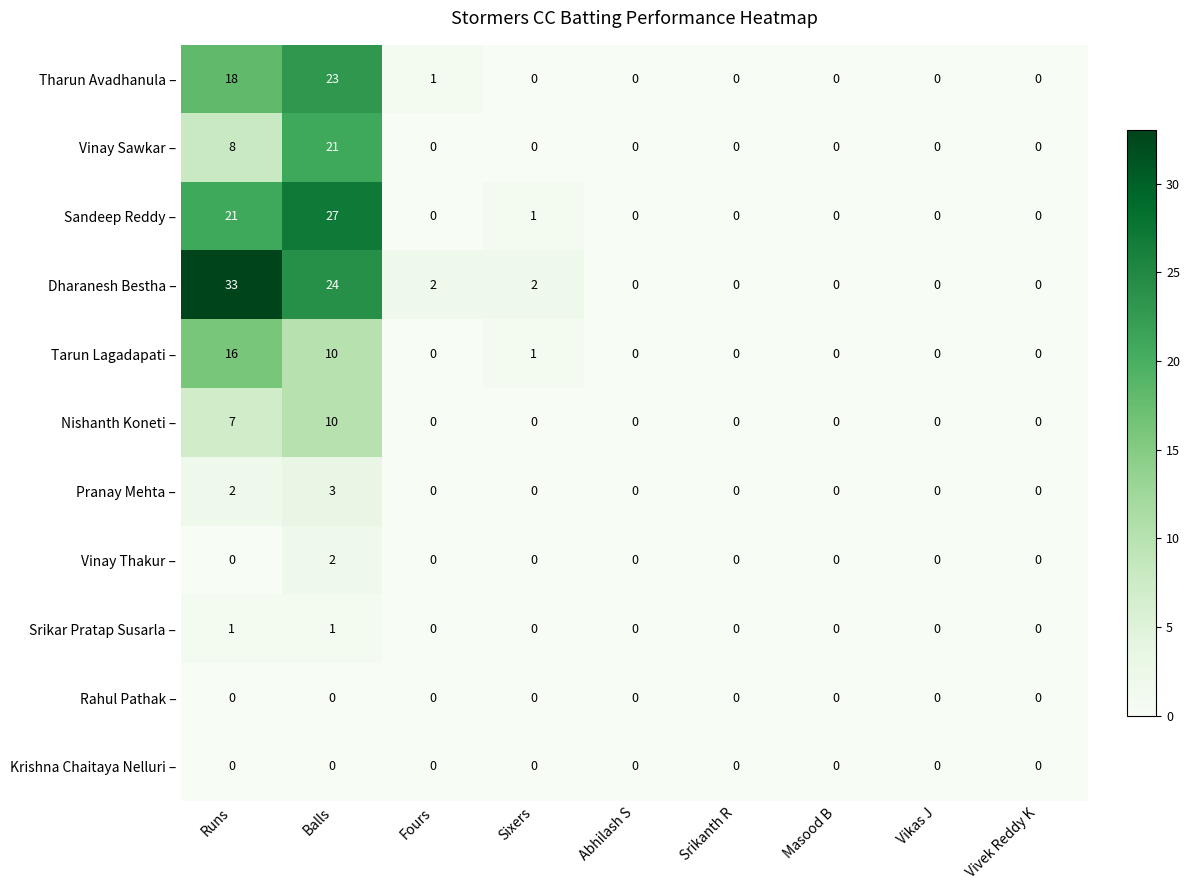

Where is Tharun Avadhanula – nearest to the value 11?

Runs